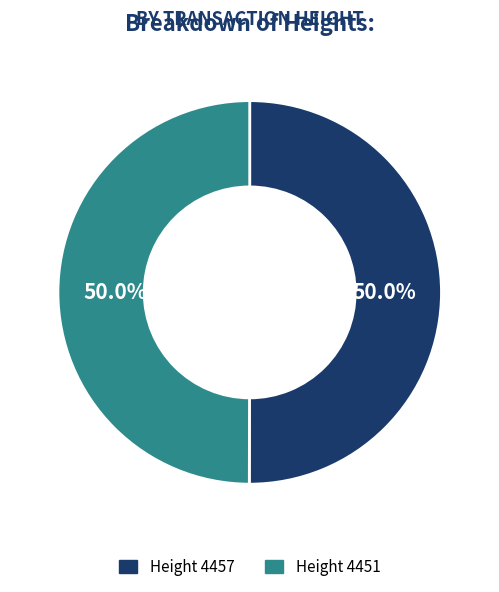

How many segments does this pie chart have?

2